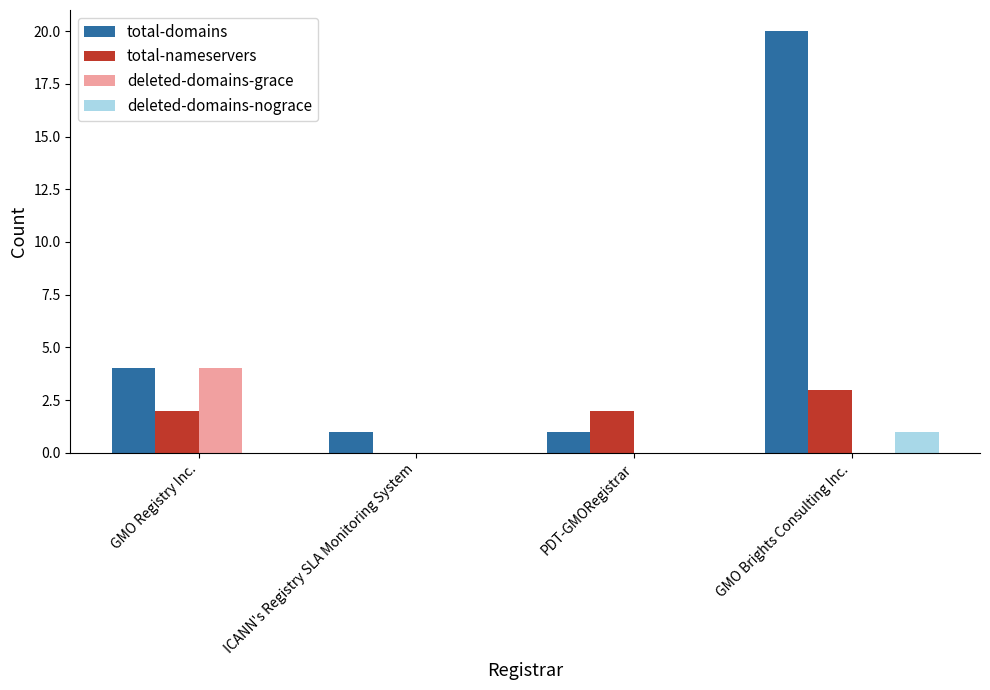

The value of total-domains at ICANN's Registry SLA Monitoring System is 1. True or false?

True